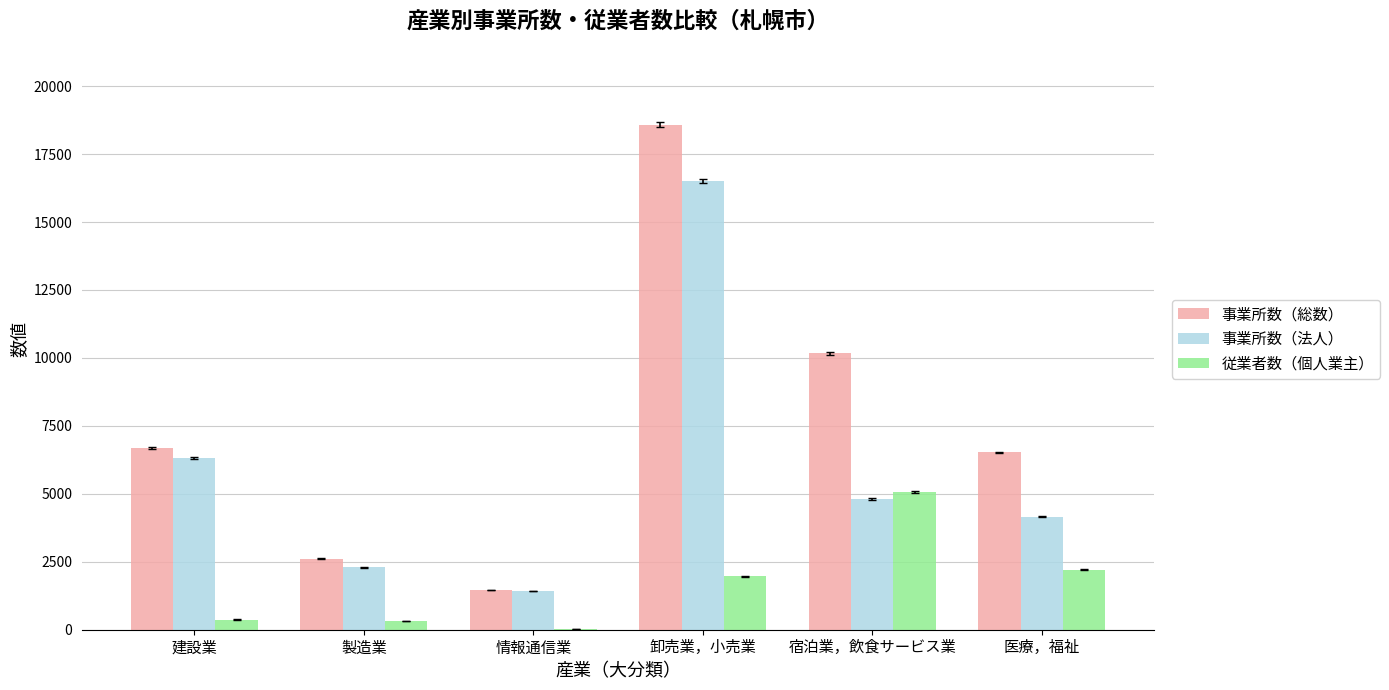

The value of 事業所数（総数） at 卸売業，小売業 is 10829. True or false?

False